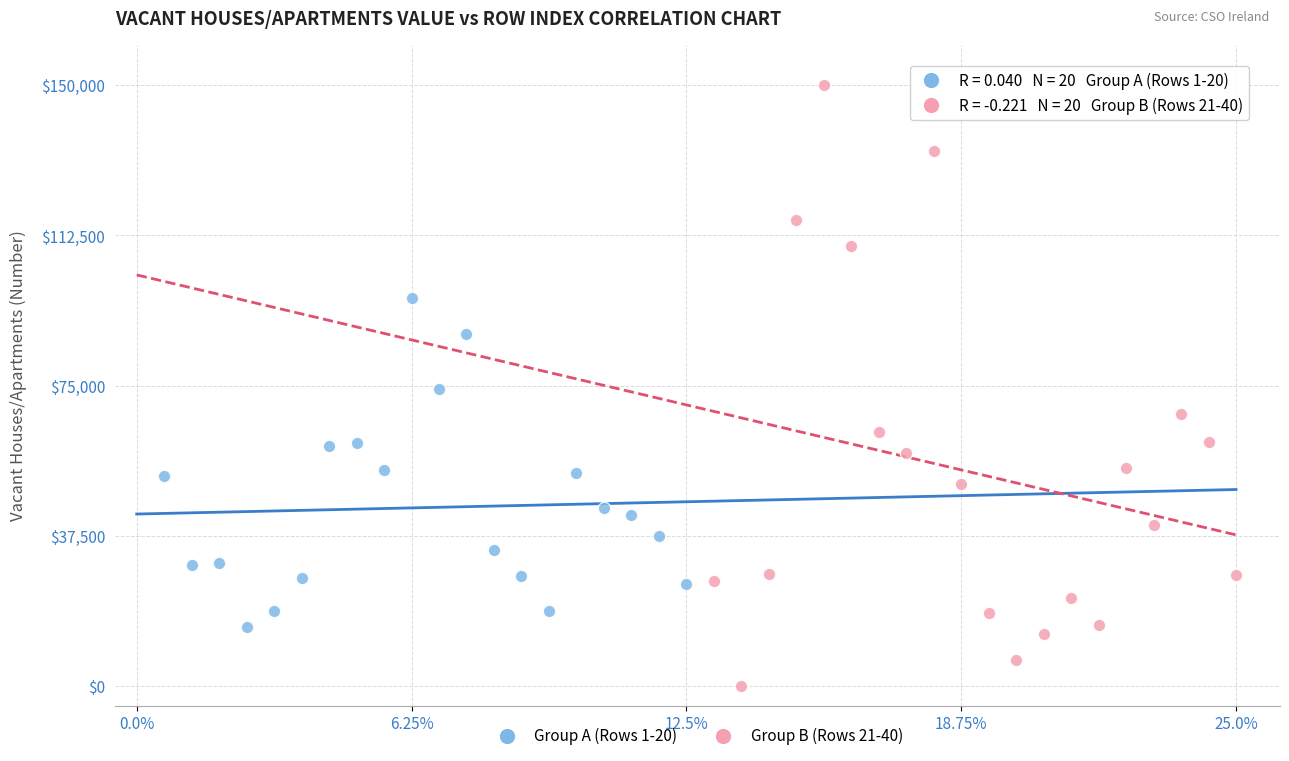

Which series reaches the minimum Y coordinate?

Group B (Rows 21-40)